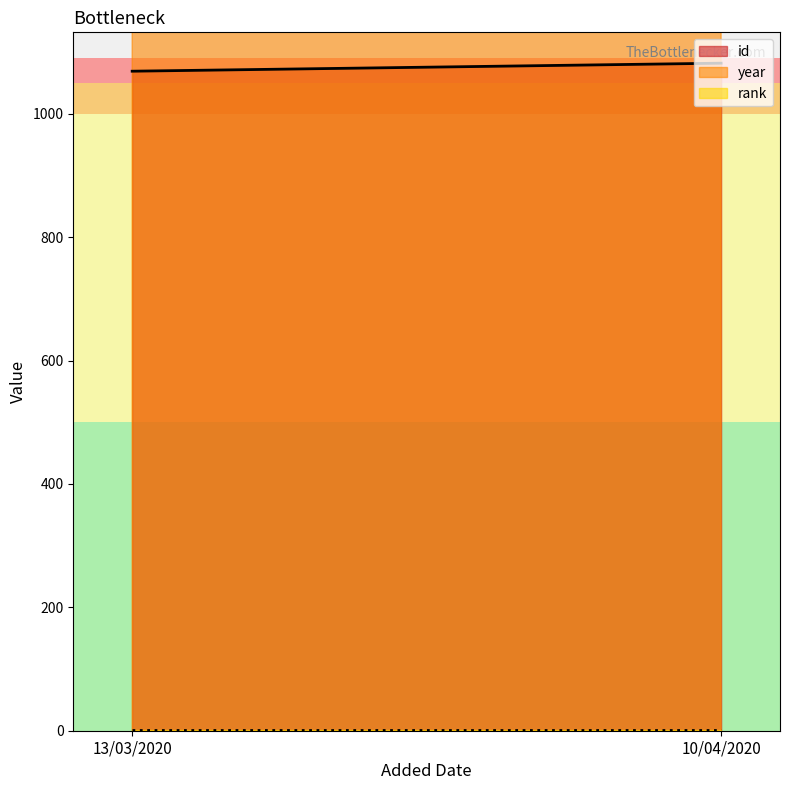

How many series are shown in this chart?

3